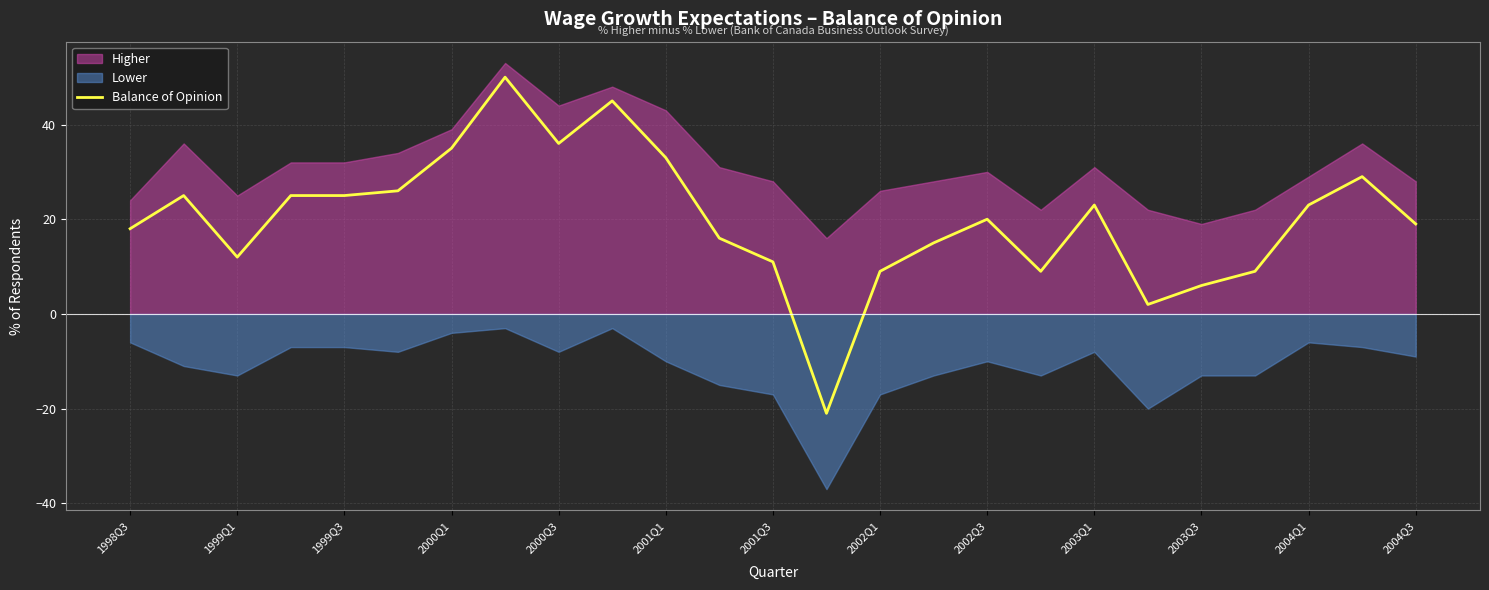

Is it true that Balance of Opinion equals 16 at 1999Q3?

False